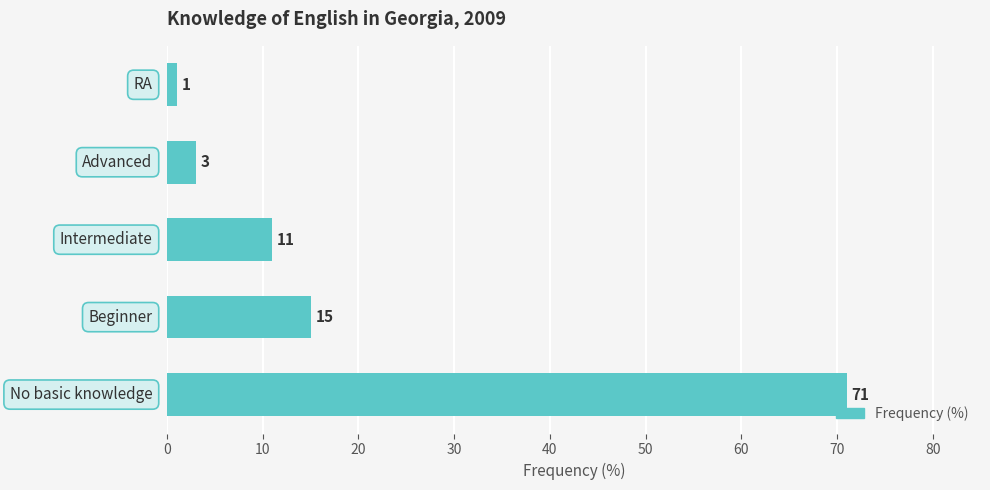

What is the maximum value shown in the chart?

71